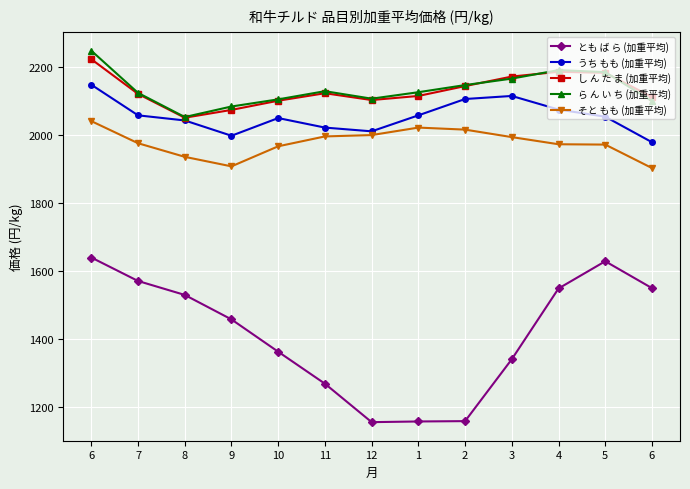

The ら ん い ち (加重平均) series shows 1361 at 7. True or false?

False